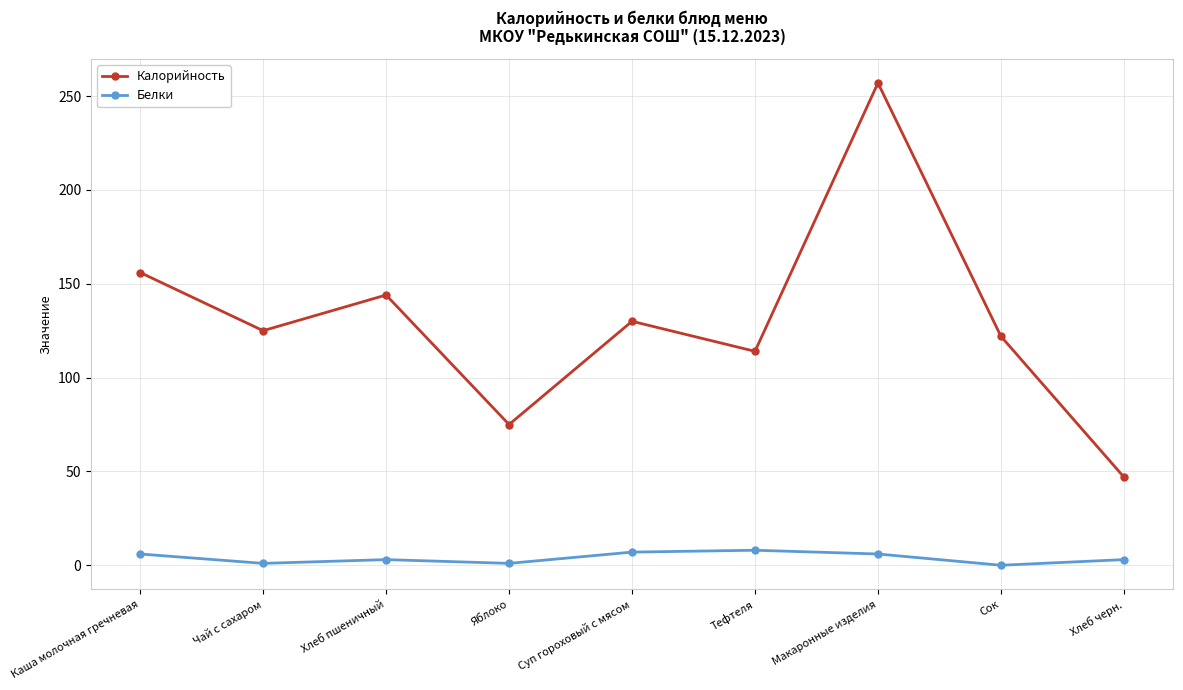

What is the difference between the highest and lowest values at Яблоко?

74